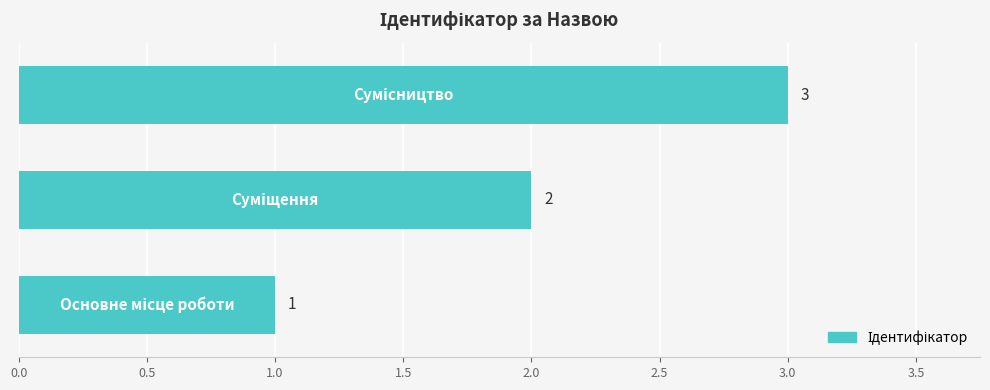

How many values are between 1 and 3?

3